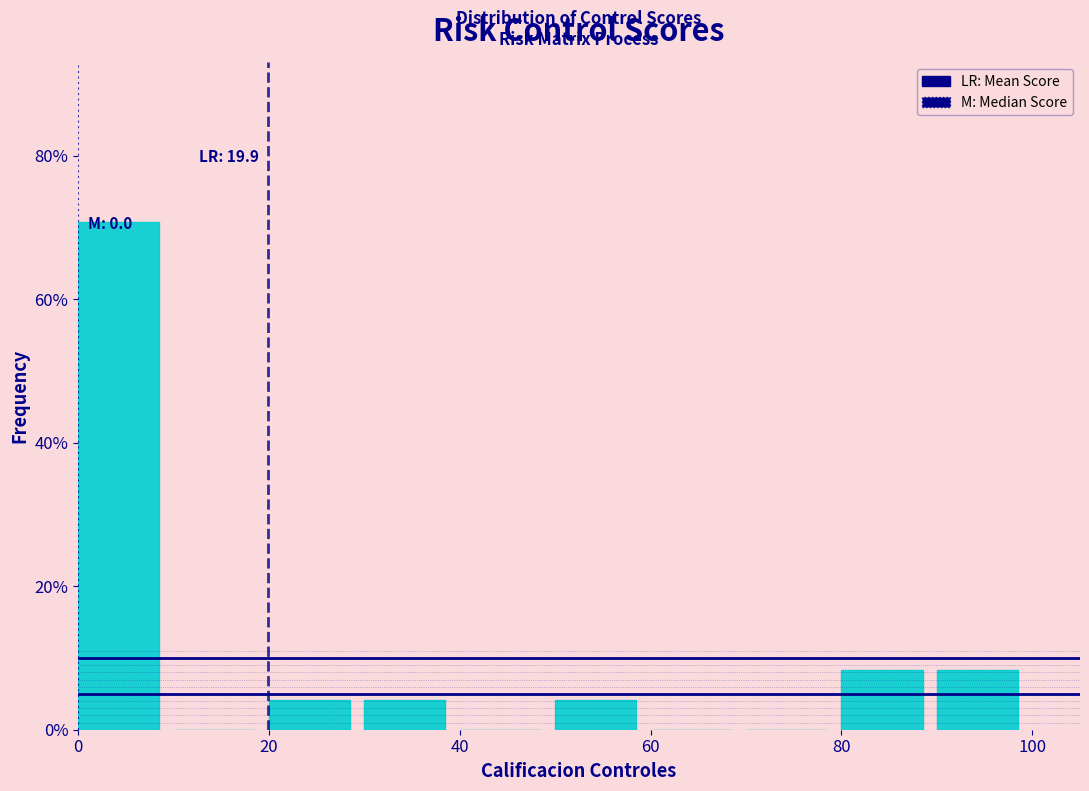

Over which range of the x-axis is the bar tallest?

0 to 10